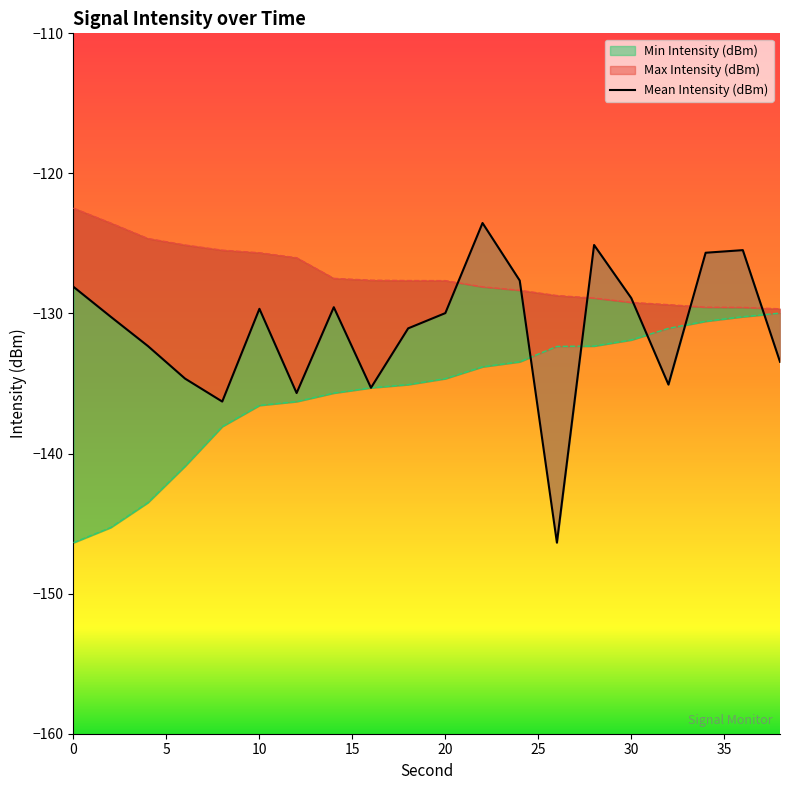

What is the value of the Mean Intensity (dBm) point at the 3rd from the left?

-132.3